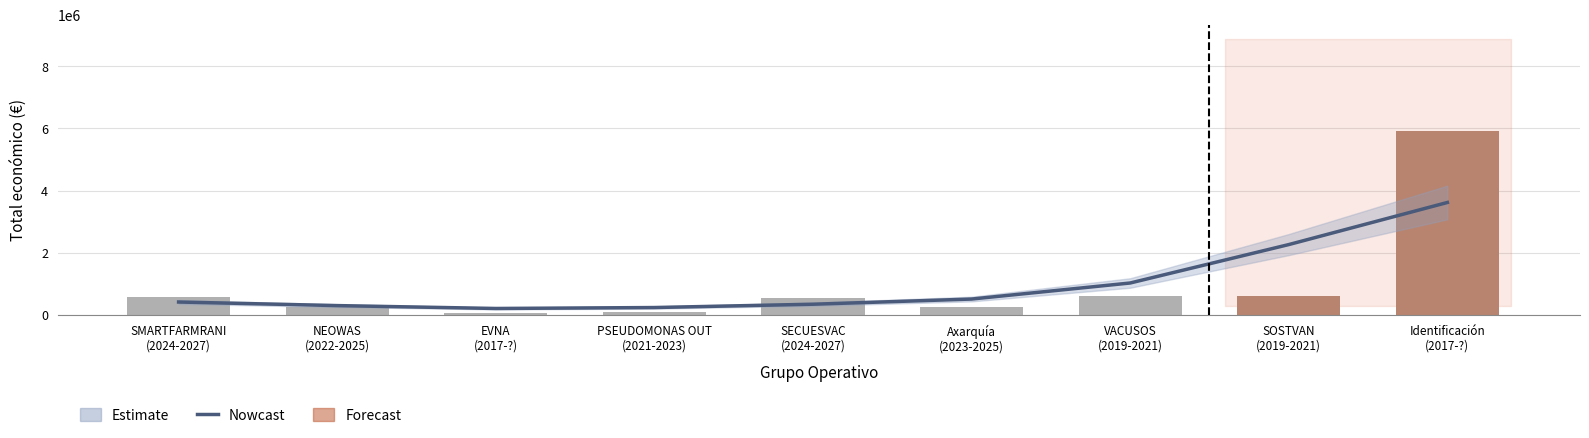

What is the value of the 6th bar from the left?

254993